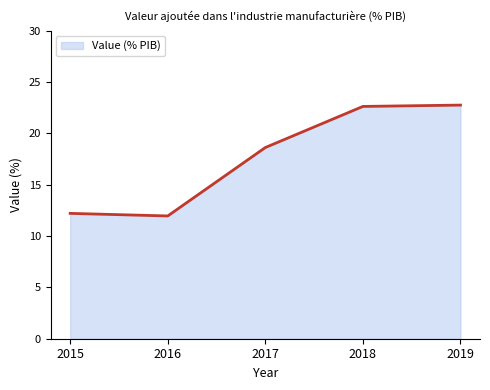

At which category does the data reach its first local valley?

2016